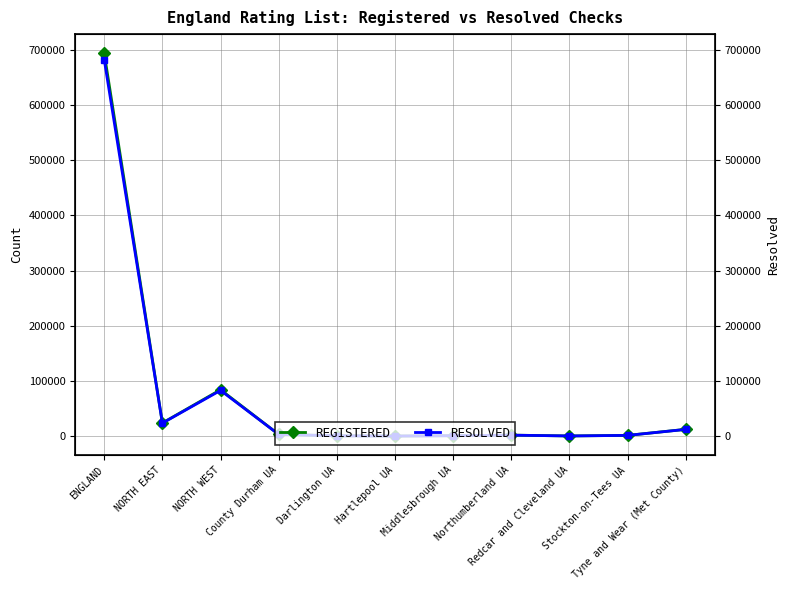

The RESOLVED series shows 681760 at ENGLAND. True or false?

True